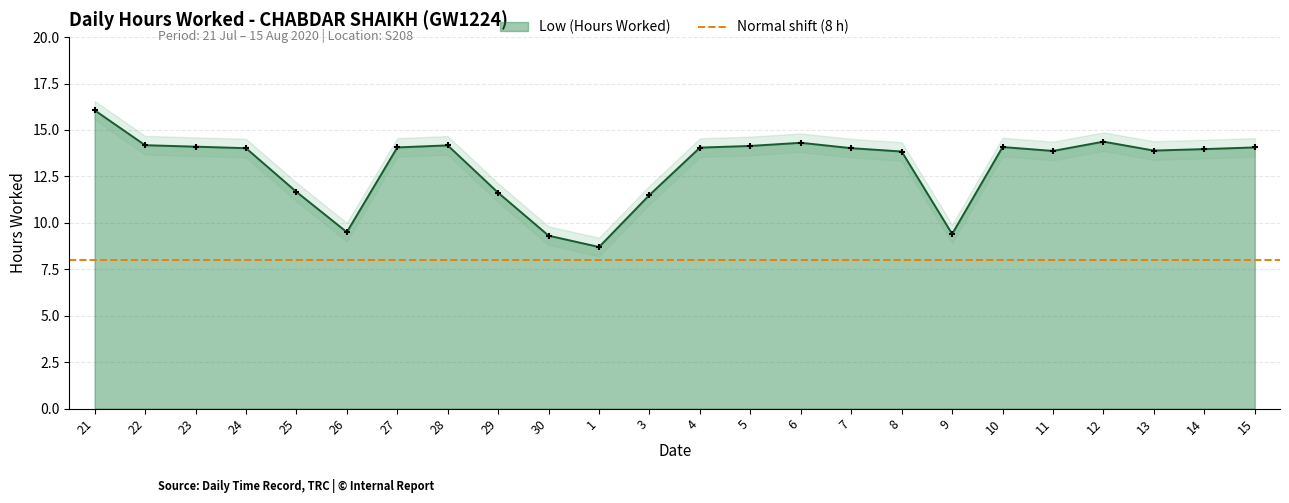

What is the ratio of the value at 7 to the value at 6?

1.0